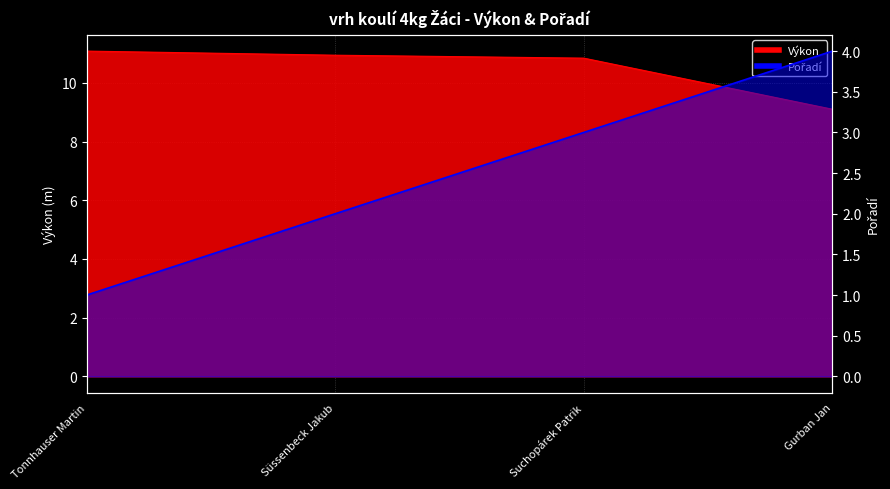

What position from the left is Süssenbeck Jakub?

2